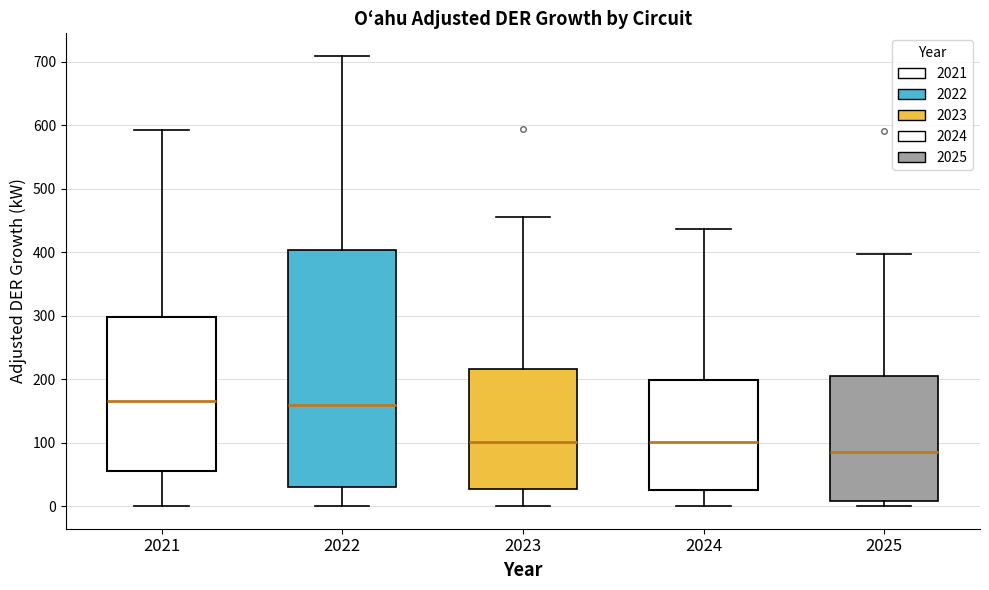

Reading left to right, transcribe this box plot: for each box, give where its median line is, the range the box spans, and where its two whiskers end, as read against the y-axis. The values are not printed on the chart, so give them approximately, as read against the axis.

2021: median 170, box 60 to 300, whiskers 0 to 590
2022: median 160, box 30 to 400, whiskers 0 to 710
2023: median 100, box 30 to 220, whiskers 0 to 460
2024: median 100, box 20 to 200, whiskers 0 to 440
2025: median 80, box 10 to 210, whiskers 0 to 400